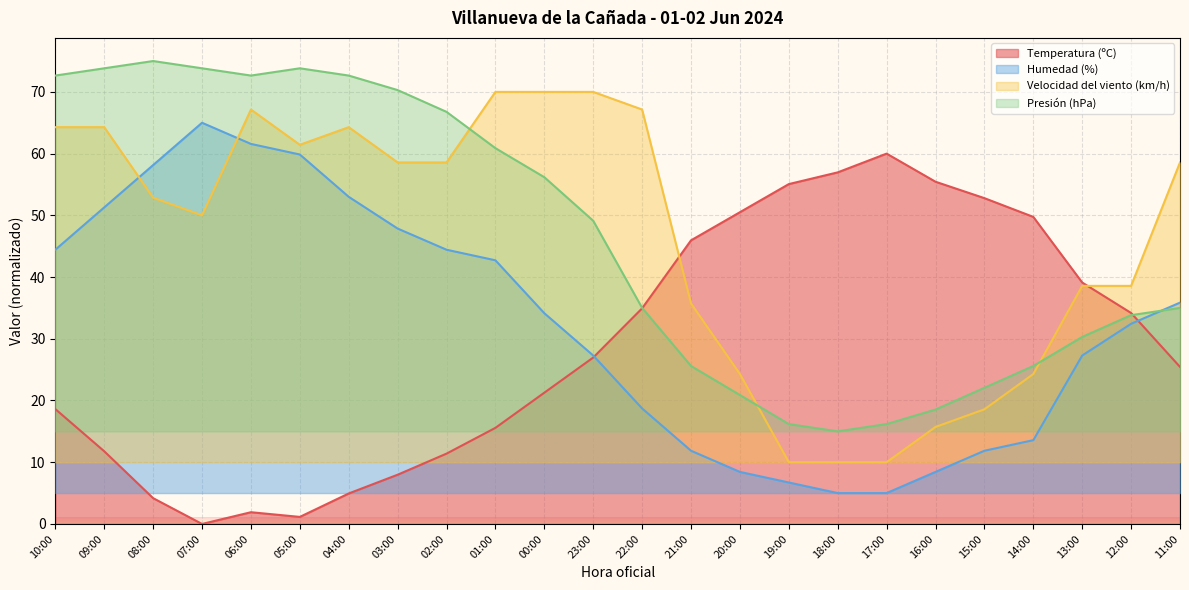

Which series has the widest spread of values?

Humedad (%)